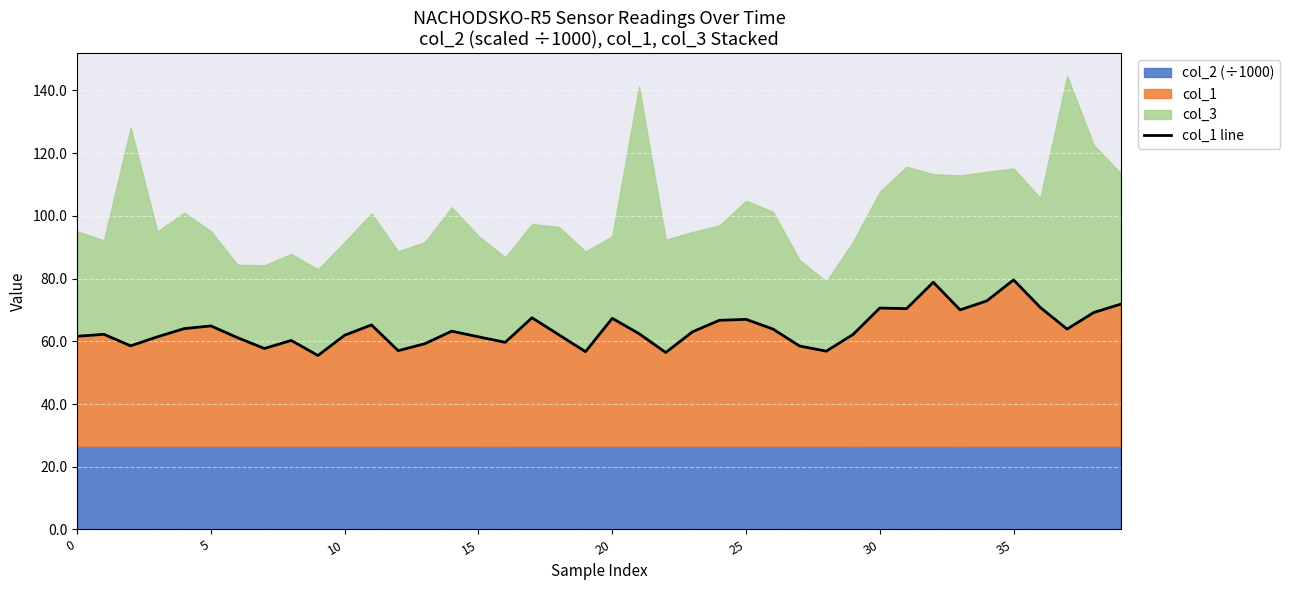

How many interior local valleys (lower than both neighbors) does the data have?

11